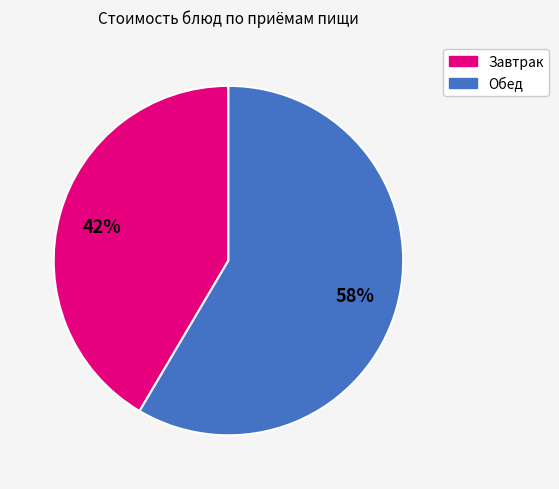

How many slices are in this pie chart?

2